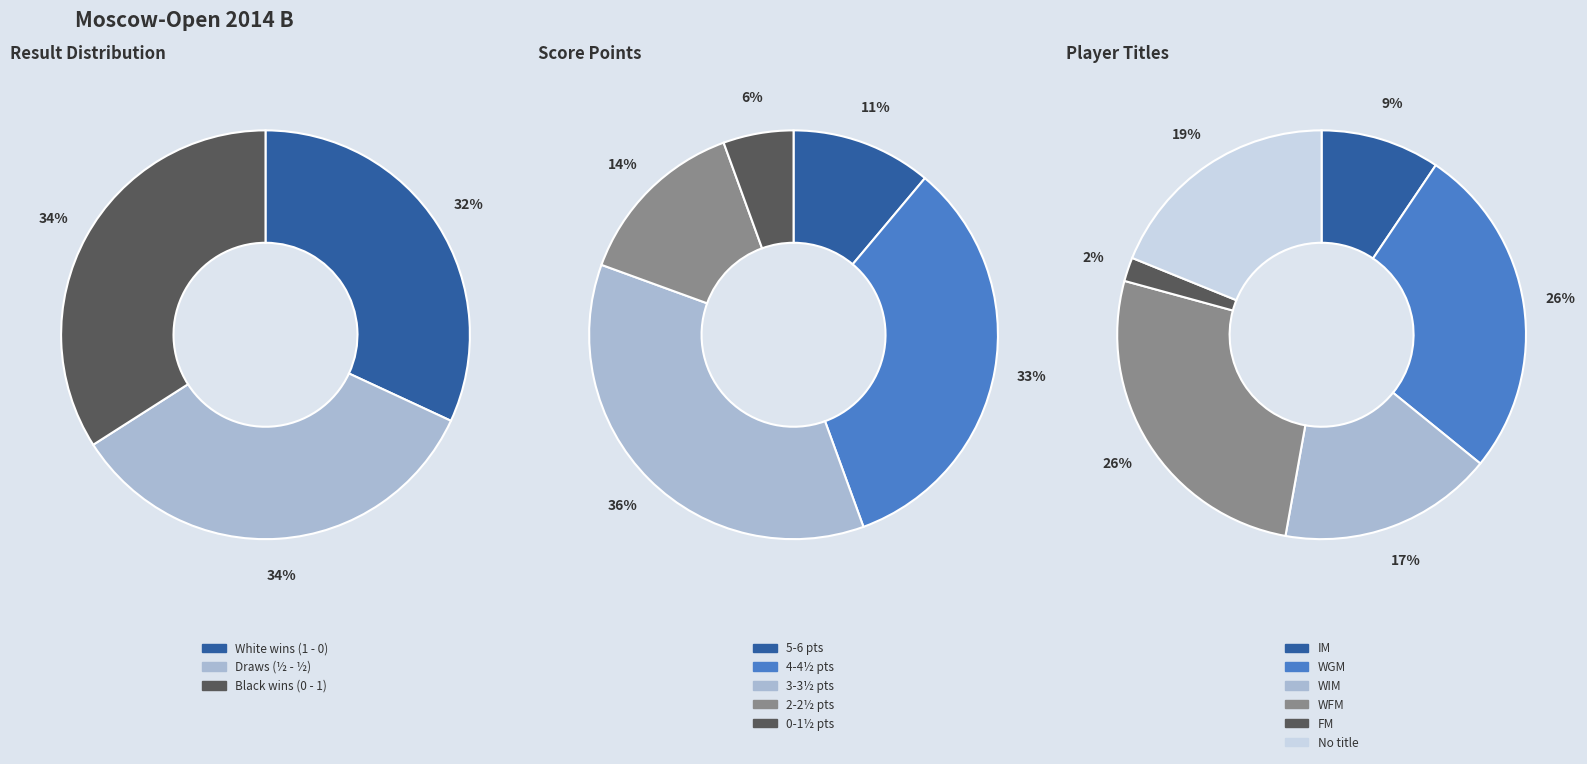

What percentage is the 1 - 0 slice, to the nearest percent?

32%